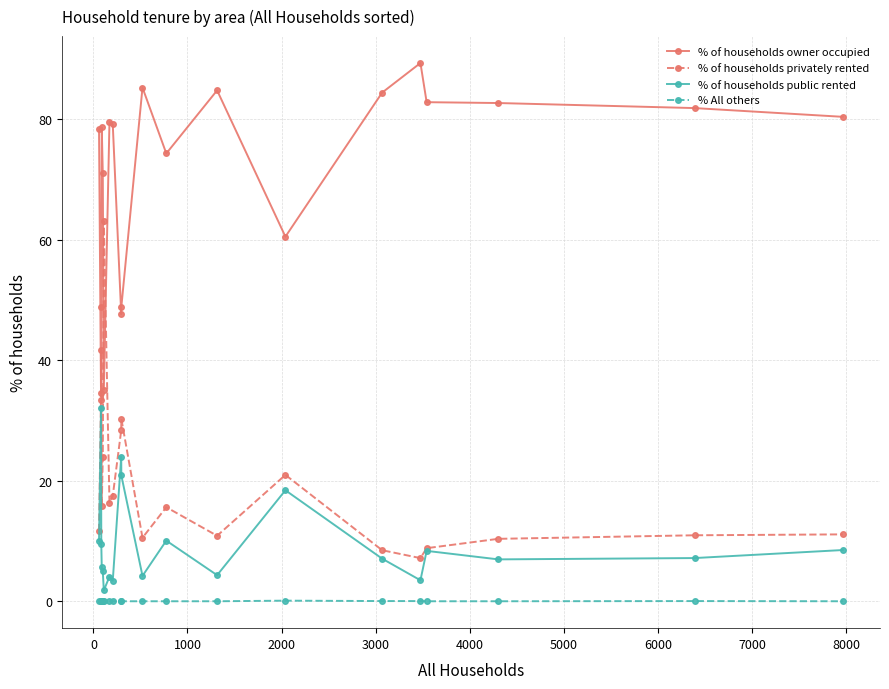

What is the highest value of the % All others series?

0.1